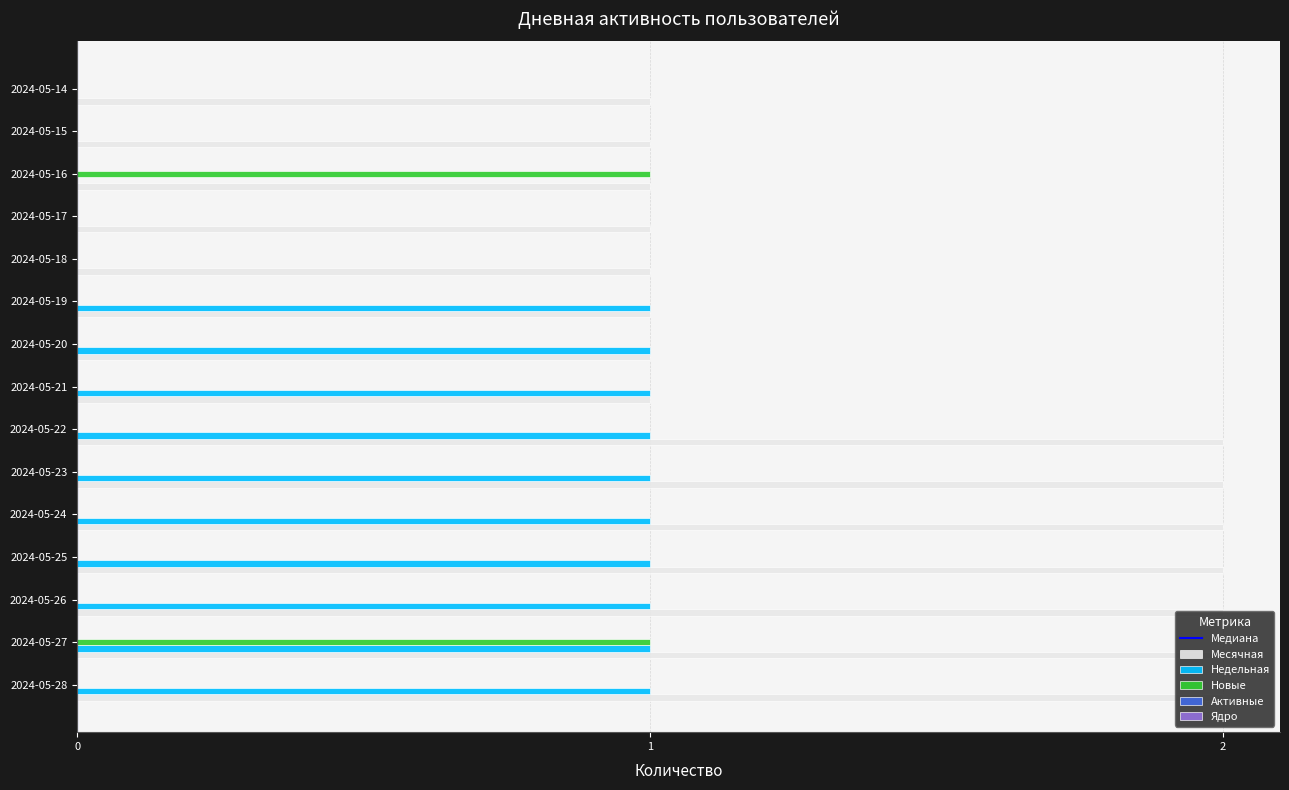

At which category is the sum across all series the highest?

2024-05-27